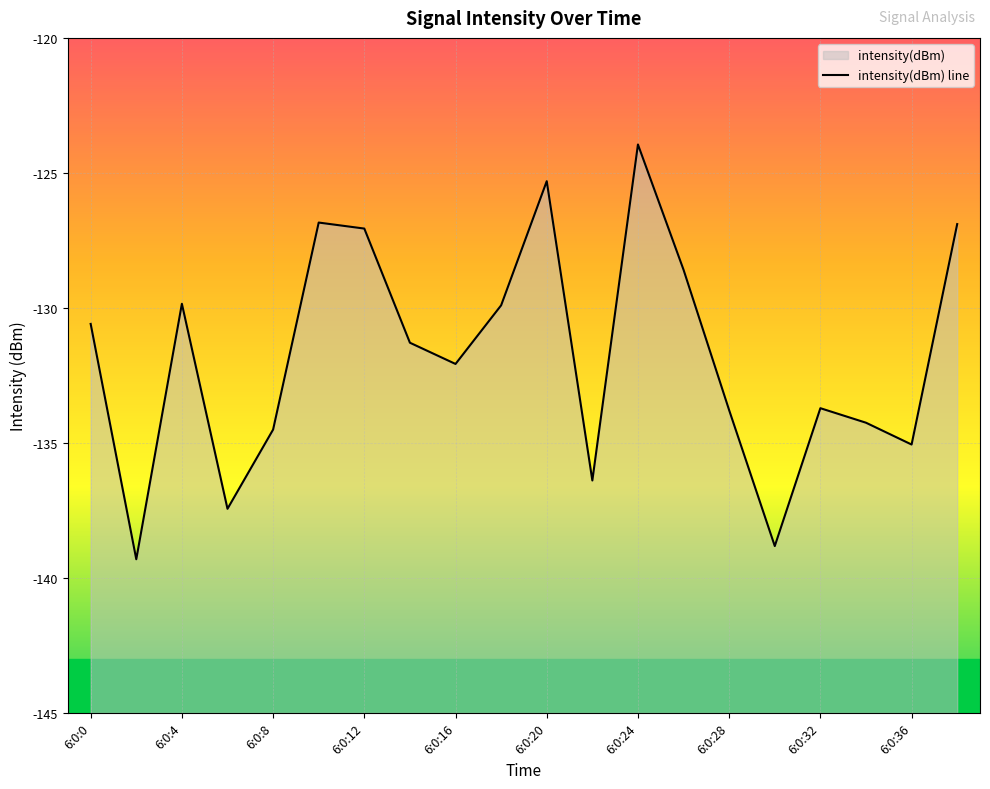

Reading right to left, transcribe all the data shown in this chart.

-126.9	-135.1	-134.3	-133.7	-138.8	-133.8	-128.6	-123.9	-136.4	-125.3	-129.9	-132.1	-131.3	-127.1	-126.8	-134.5	-137.4	-129.8	-139.3	-130.6